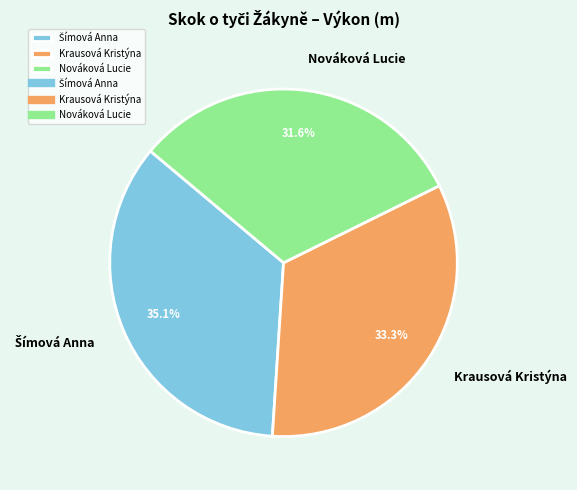

Count the number of slices in the pie.

3